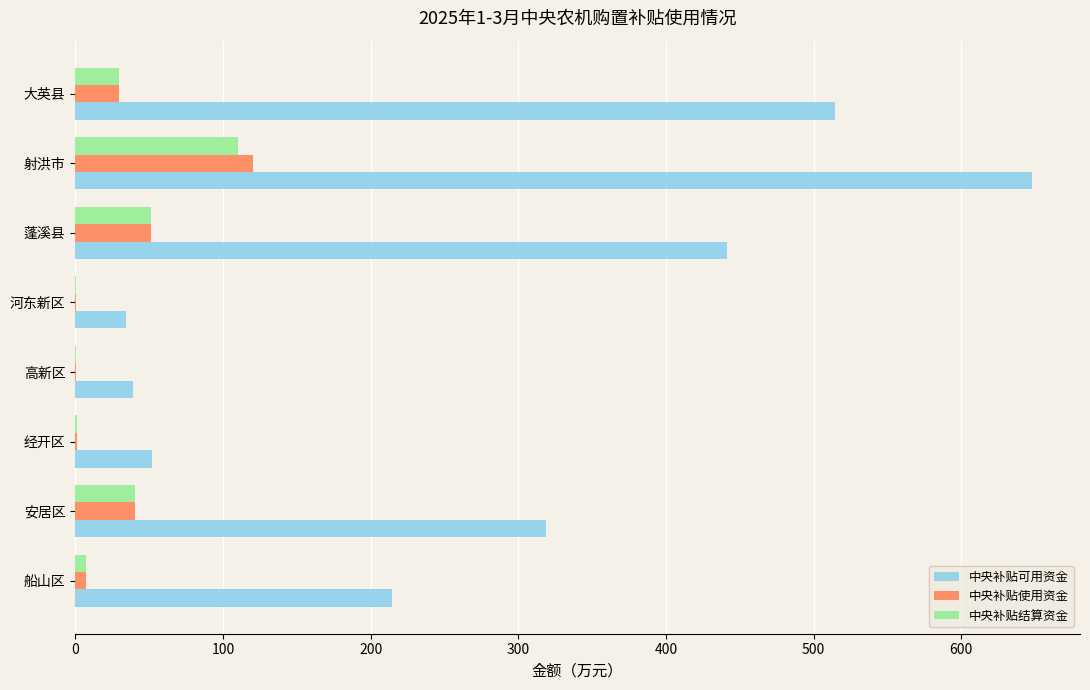

Which series changed the most between 高新区 and 射洪市?

中央补贴可用资金